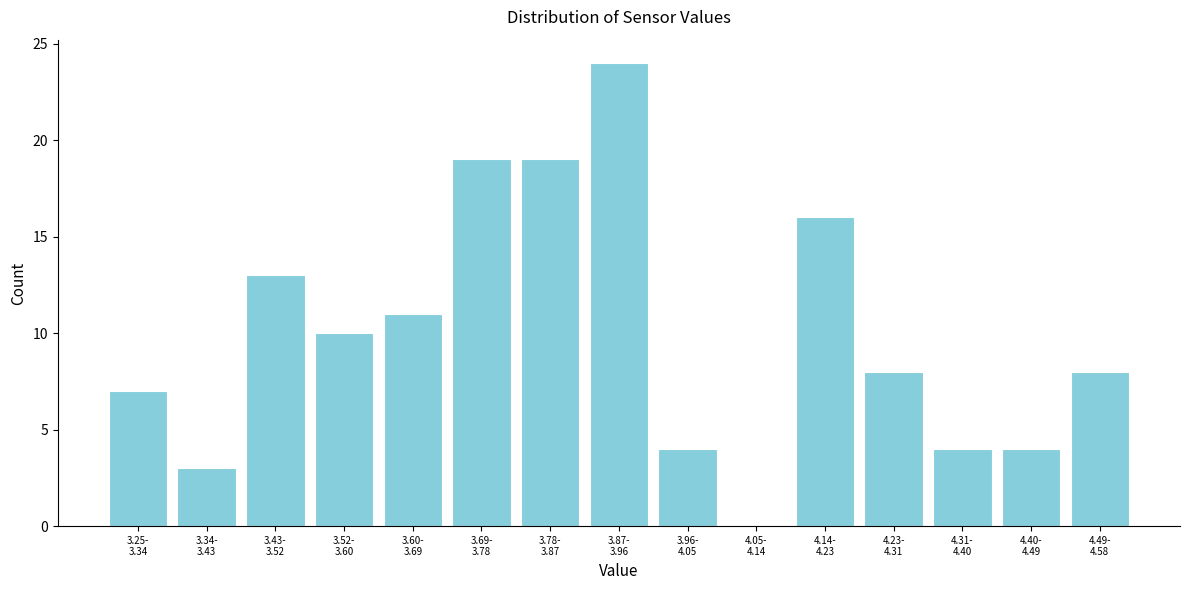

What is the maximum value shown in the chart?

24